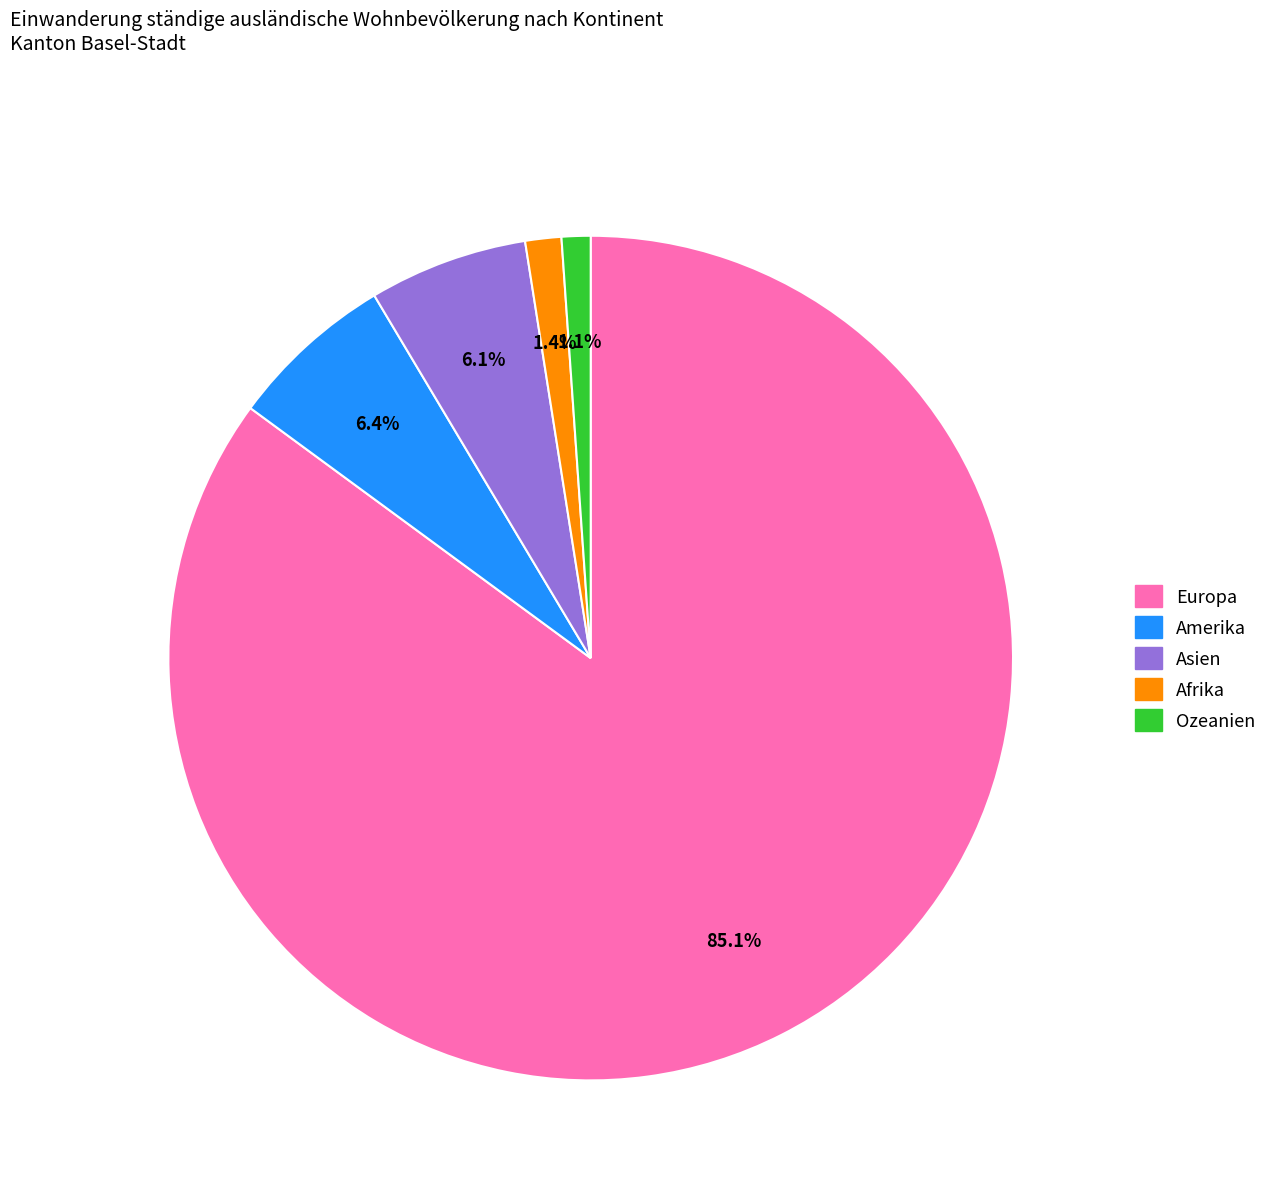

Is the sum of Asien and Afrika greater than half?

No